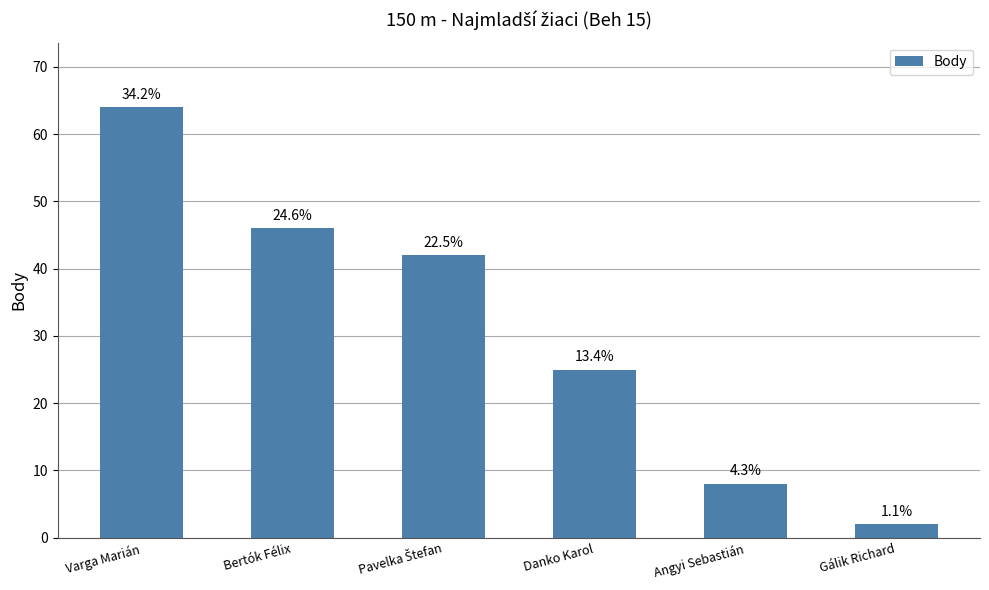

What is the label of the 2nd bar from the left?

Bertók Félix